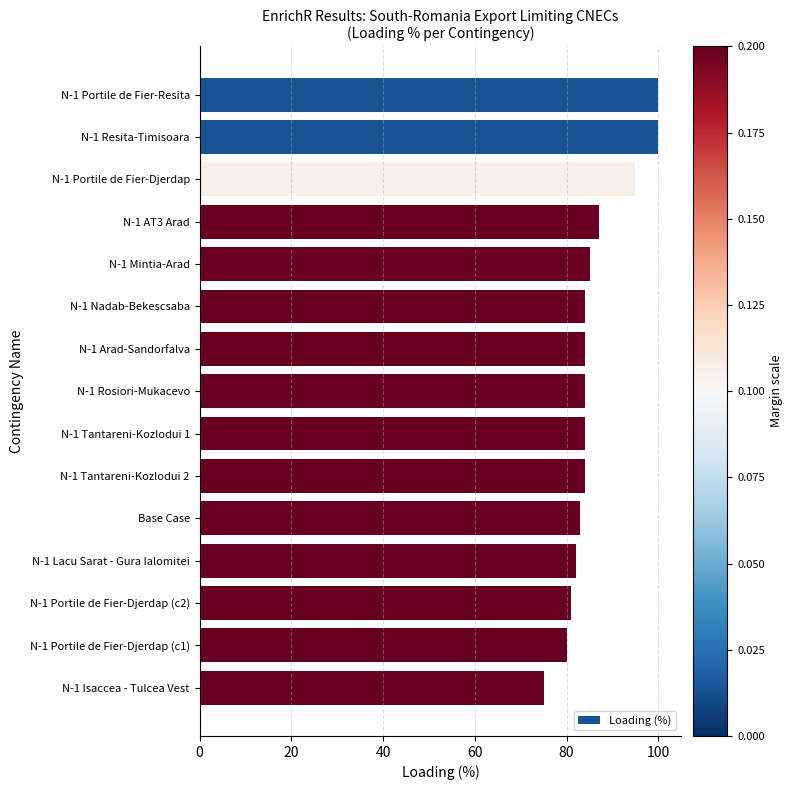

Reading top to bottom, list all the values displayed in this chart.

100	100	95	87	85	84	84	84	84	84	83	82	81	80	75